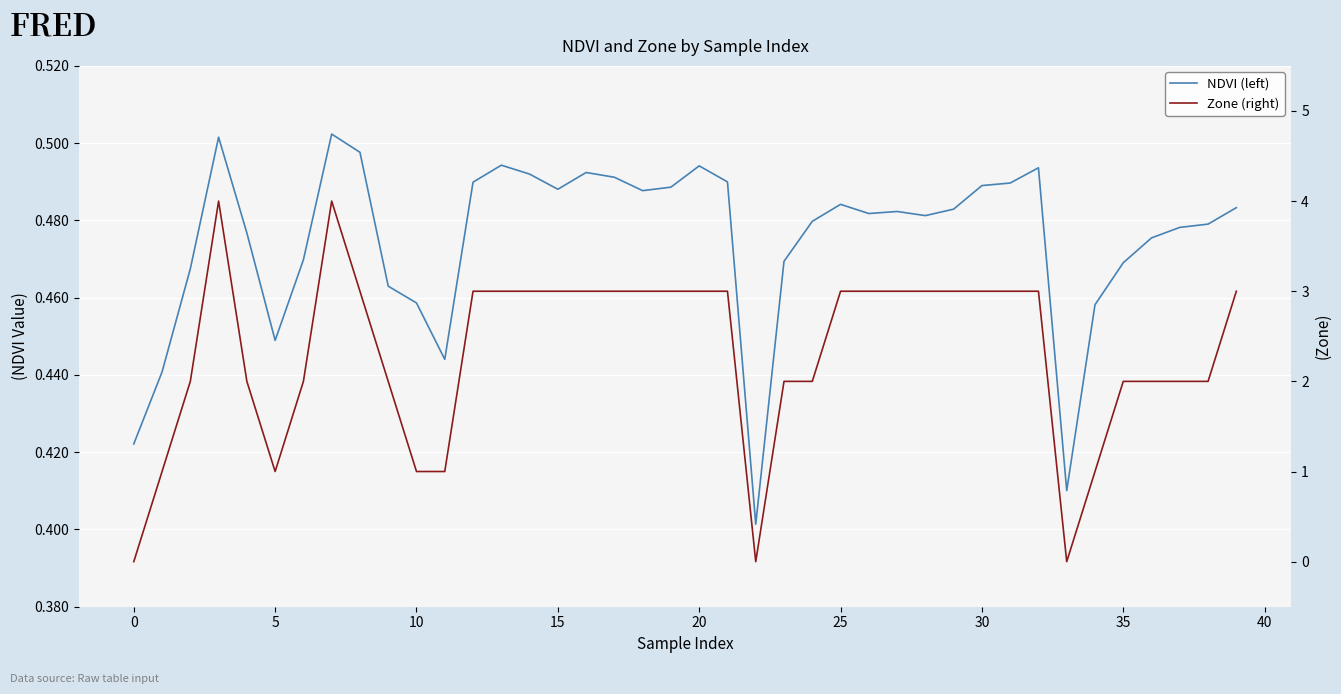

At how many categories does at least one series exceed 3?

2